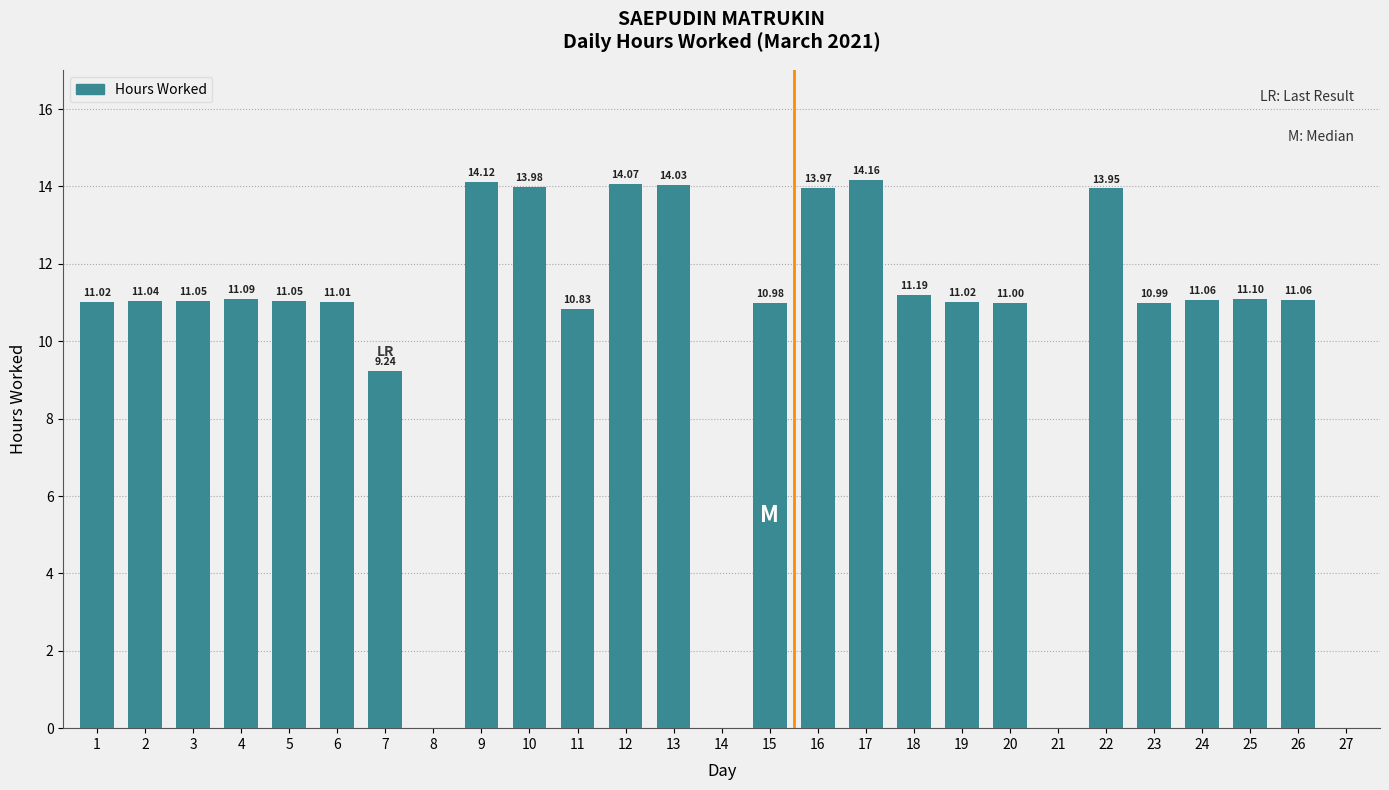

What is the sum of the values at 5 and 7?

20.3